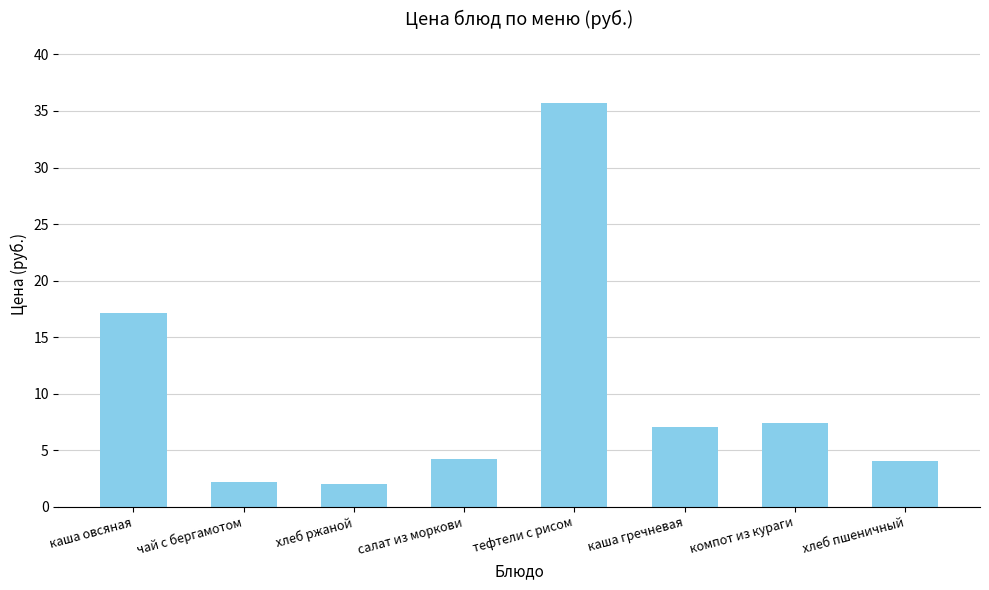

Where is the data nearest to the value 18?

каша овсяная